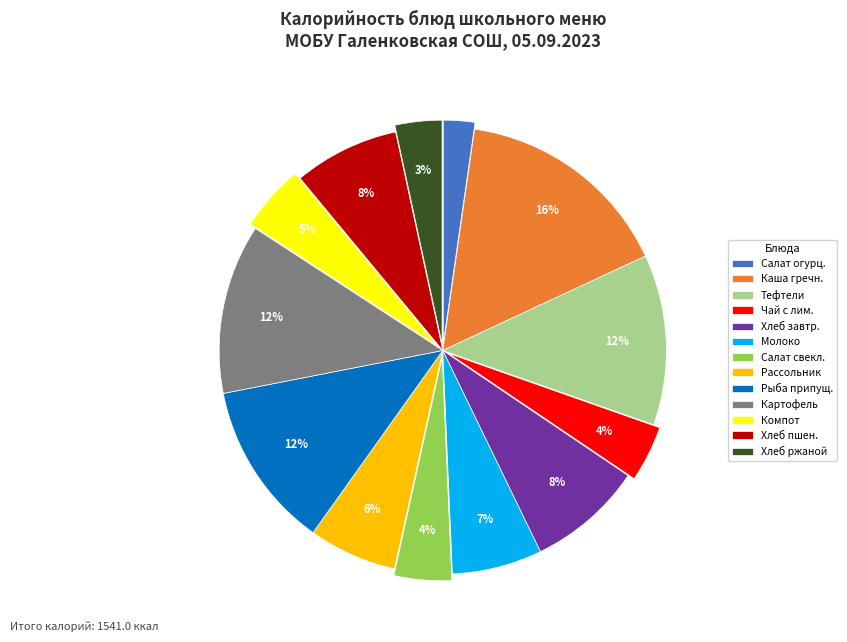

Do Компот and Салат огурц. together represent more than half of the pie?

No